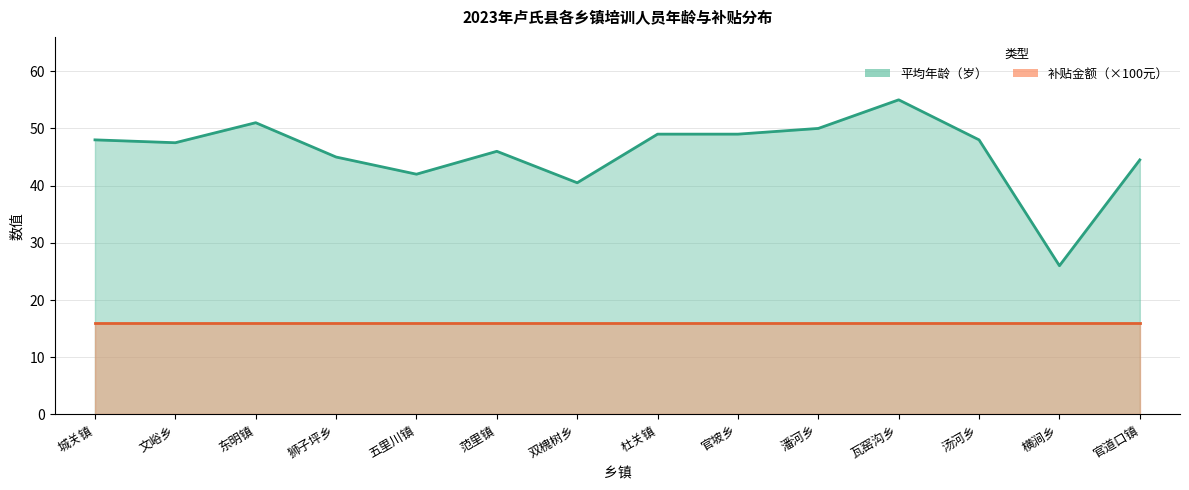

Which category has the lowest value across all series?

横涧乡